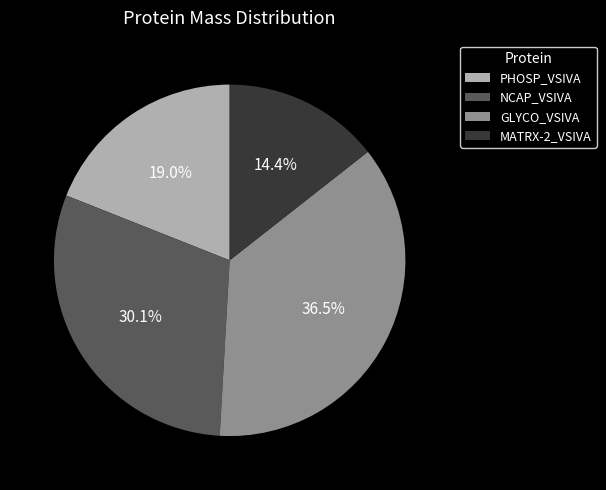

What percentage is NOT represented by GLYCO_VSIVA?

63.5%